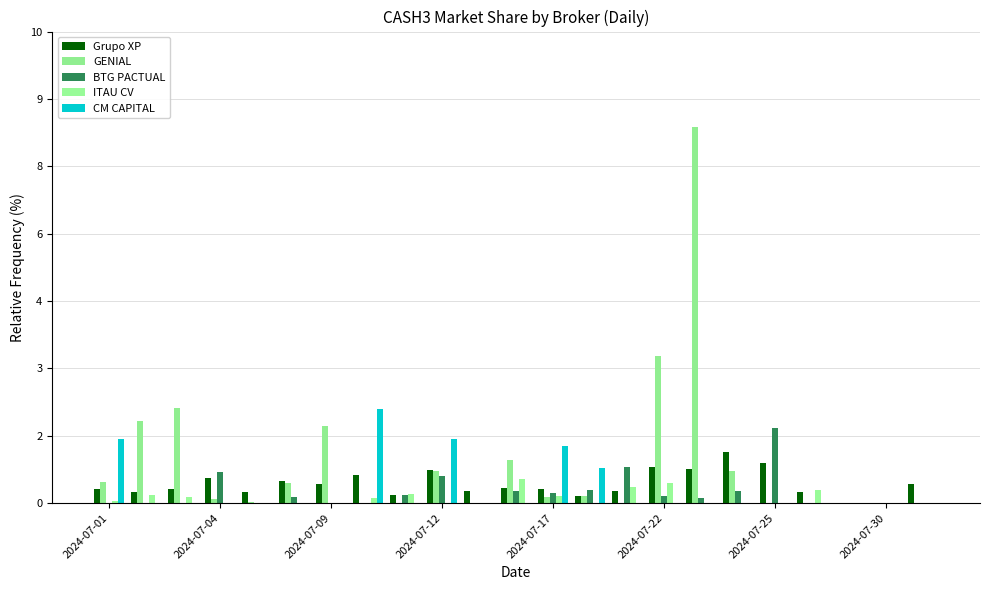

What are all the series names shown in the legend?

Grupo XP, GENIAL, BTG PACTUAL, ITAU CV, CM CAPITAL